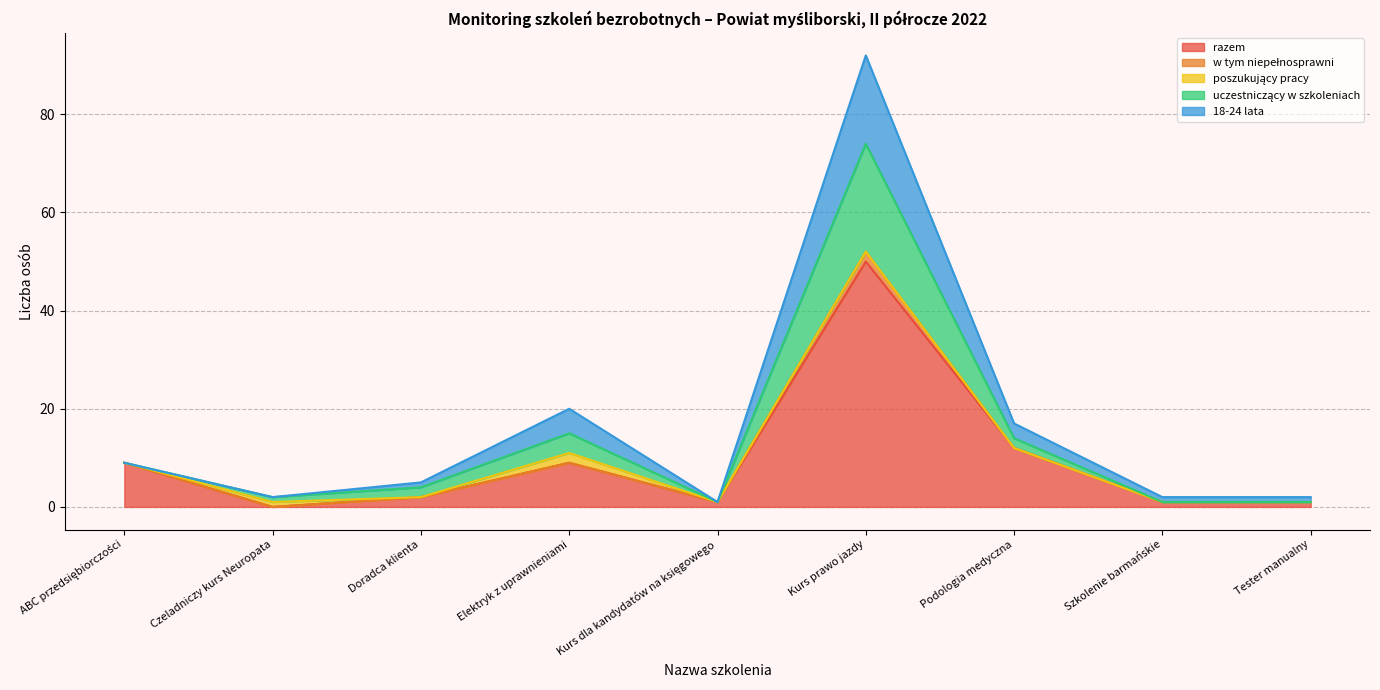

How many lines are shown in the chart?

5